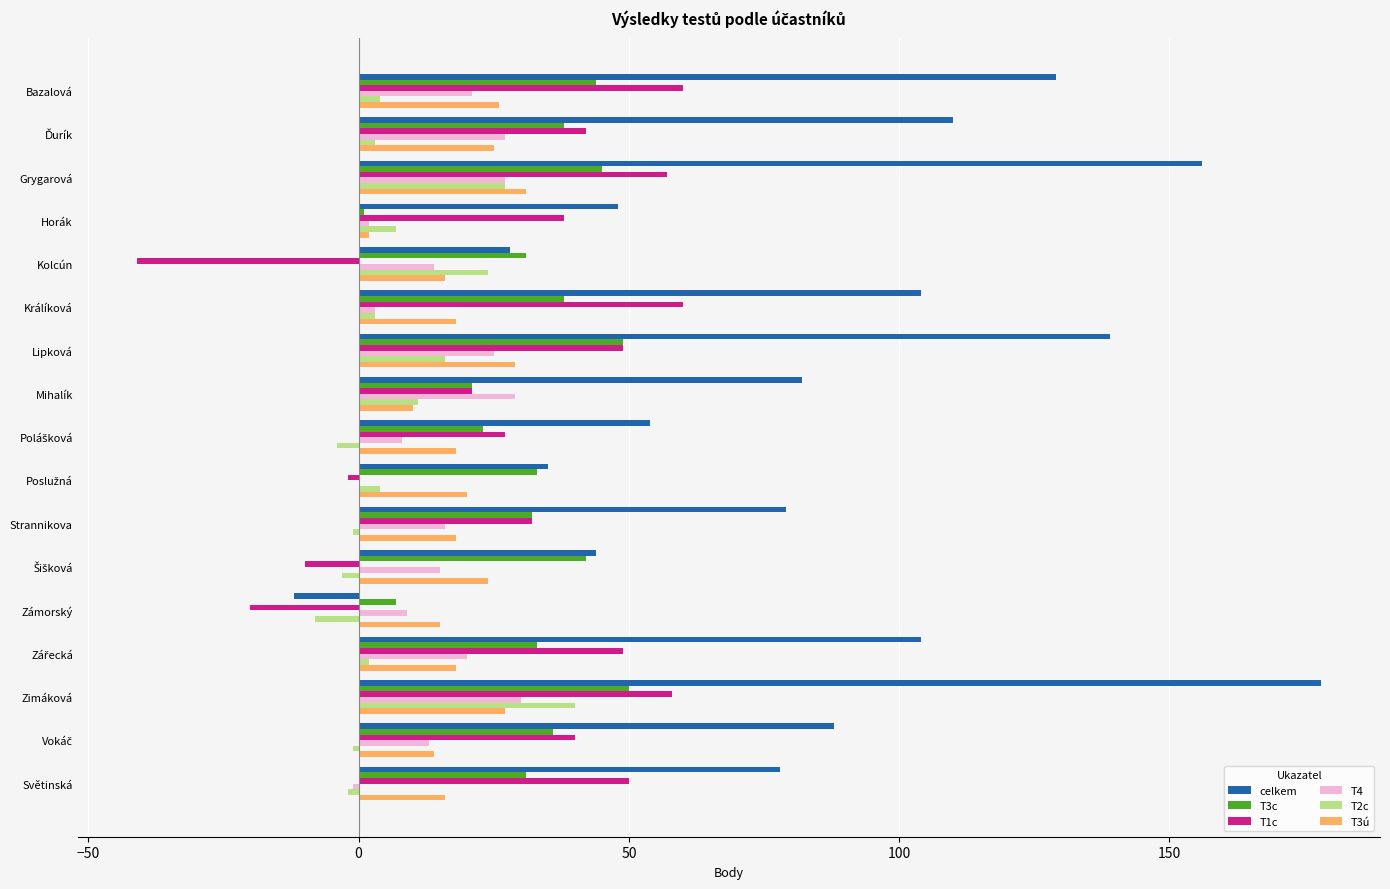

Which series has the largest total across all categories?

celkem